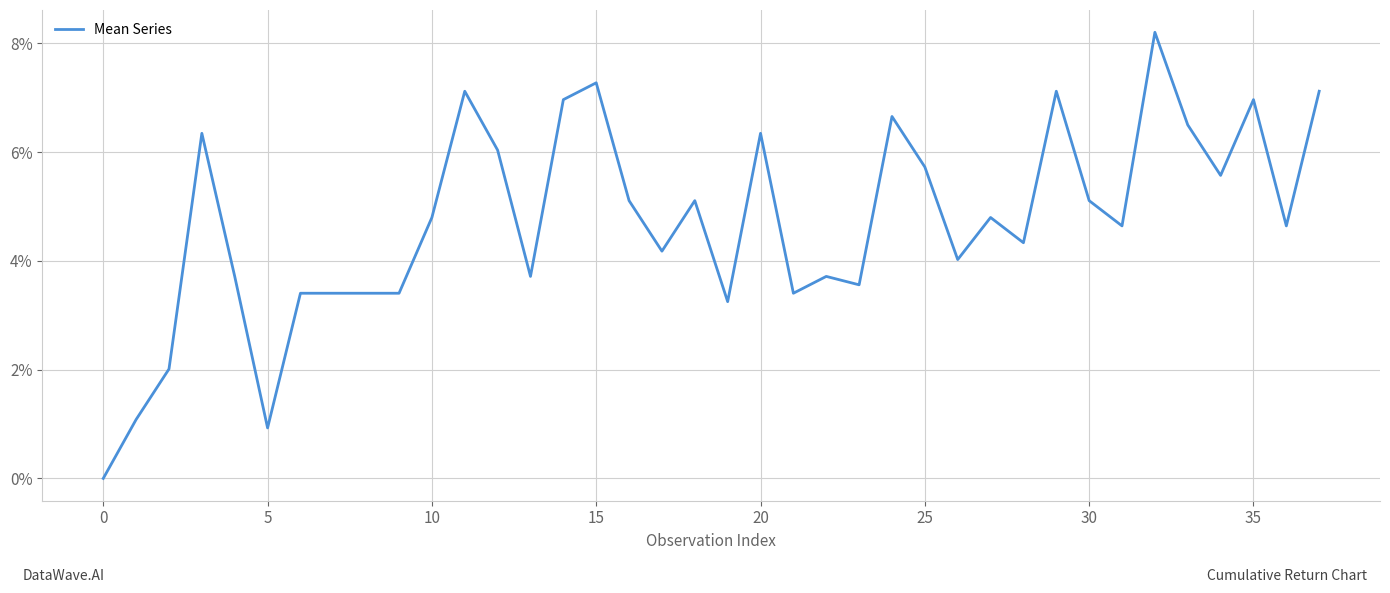

What is the greatest value displayed?

8.2